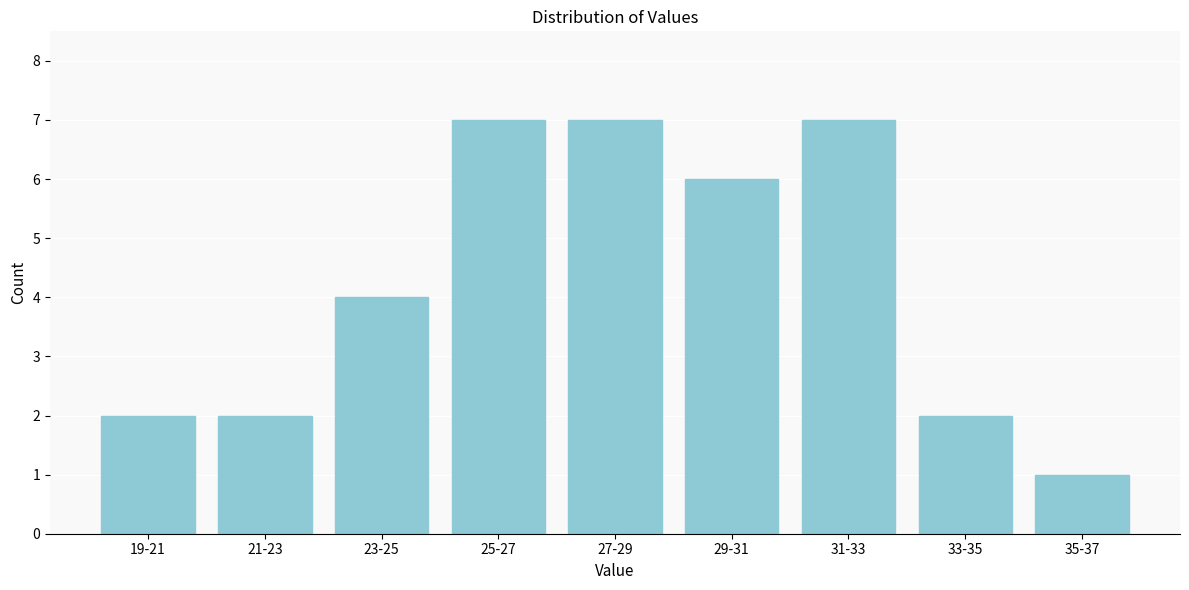

Reading right to left, extract all data points from this chart.

35-37=1	33-35=2	31-33=7	29-31=6	27-29=7	25-27=7	23-25=4	21-23=2	19-21=2